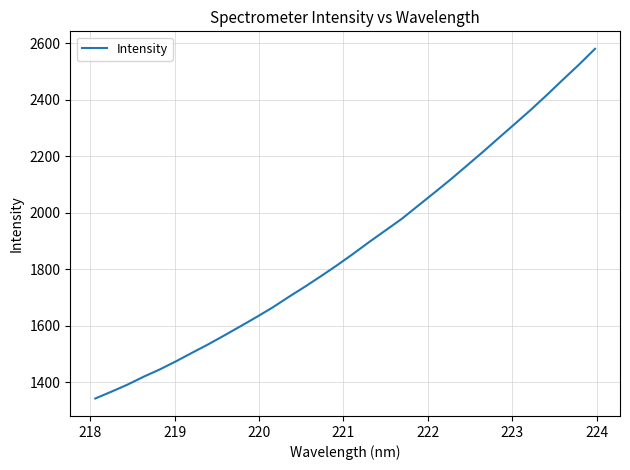

What is the greatest value displayed?

2581.1